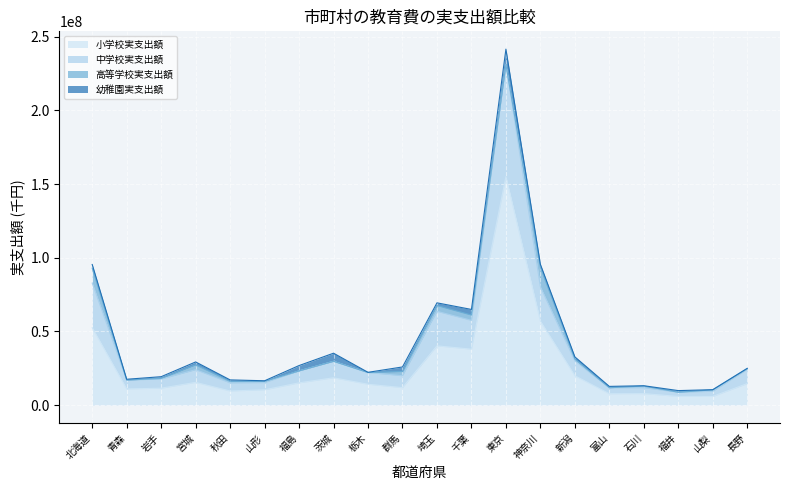

What is the value of the 小学校実支出額 point at the 6th from the left?

10433177